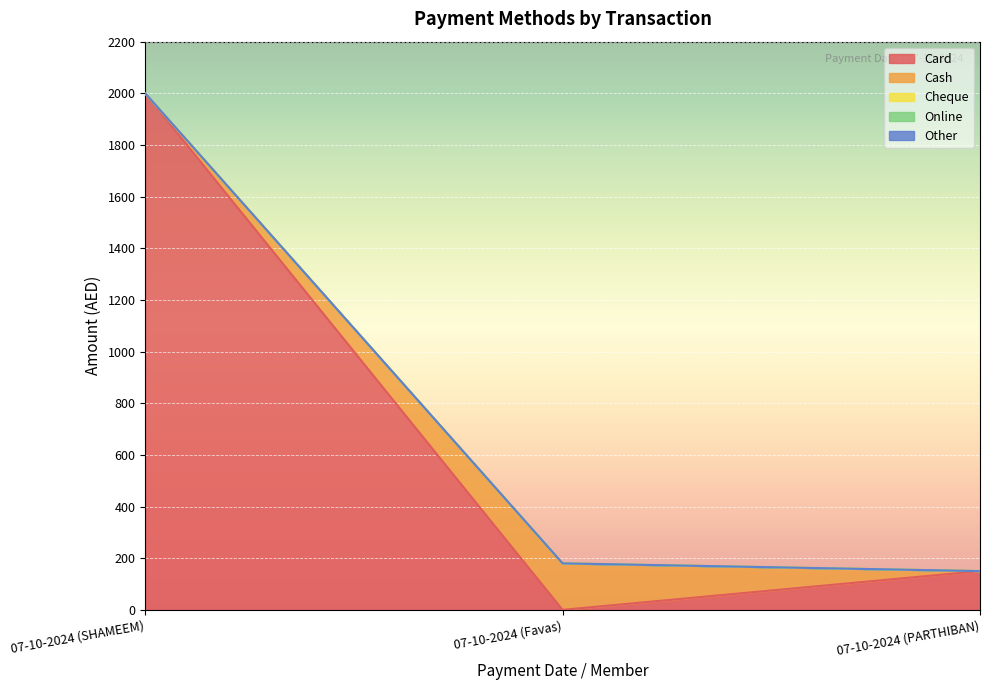

What is the difference between the highest and lowest values at 07-10-2024 (Favas)?

180